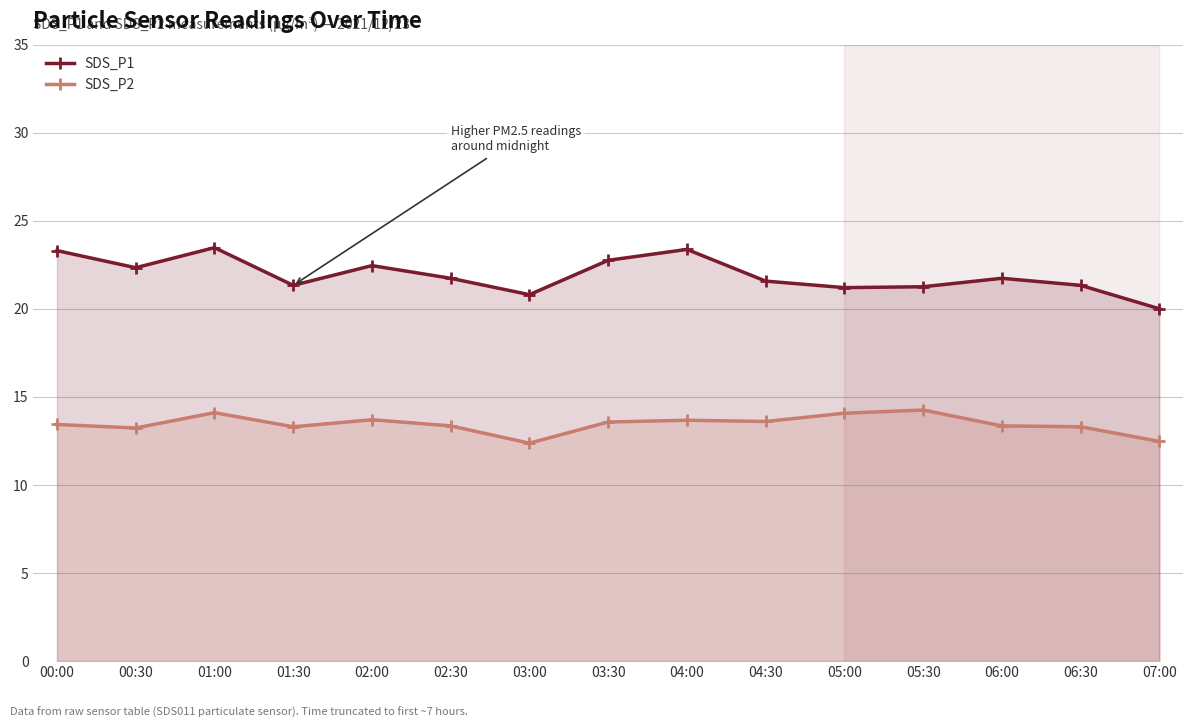

Count the number of categories in the chart.

15